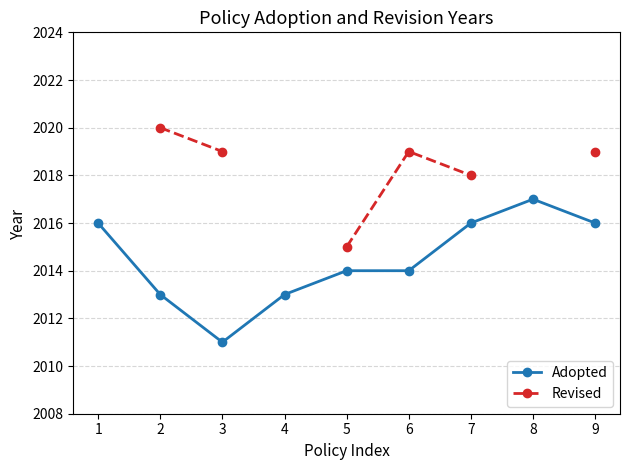

At which label does Adopted first exceed 2014?

1